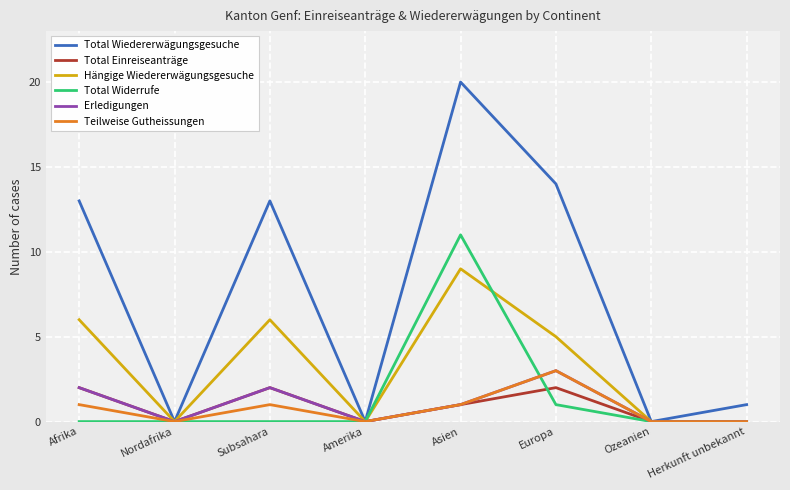

The value of Teilweise Gutheissungen at Herkunft unbekannt is 0. True or false?

True